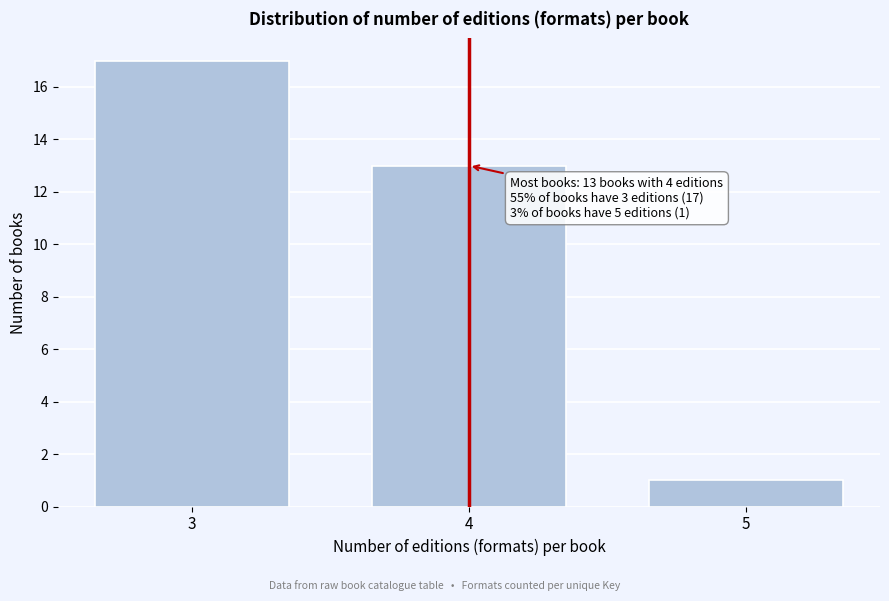

Reading left to right, list all the values displayed in this chart.

3=17	4=13	5=1